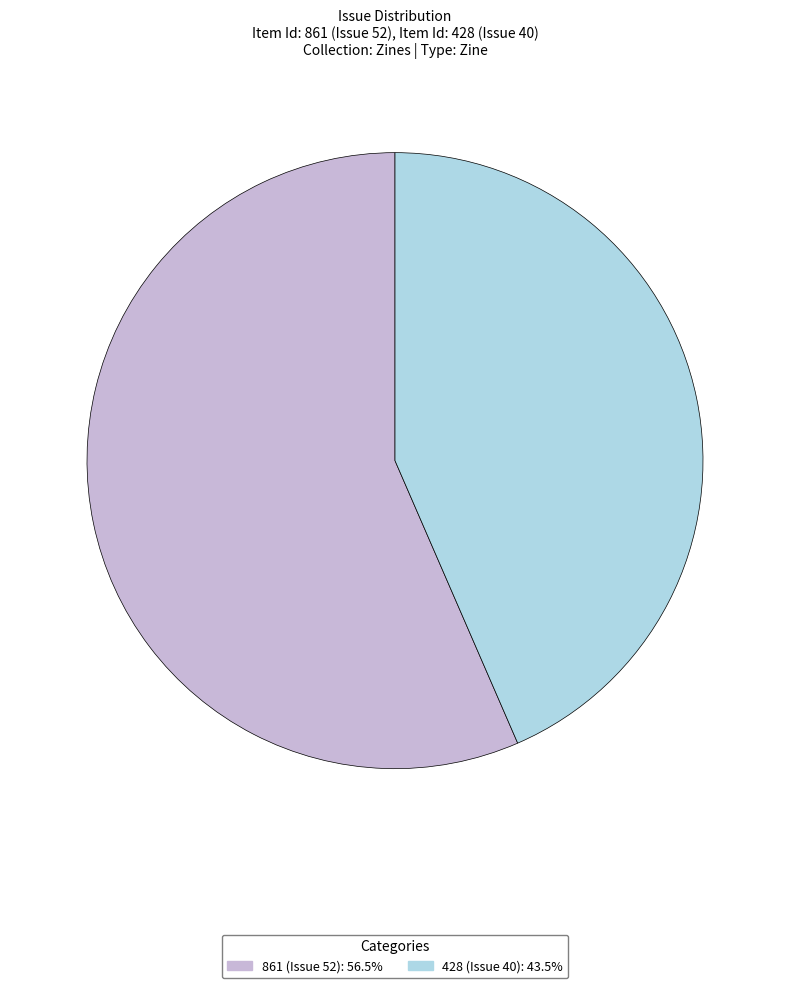

Is there any slice that represents more than half of the pie?

Yes